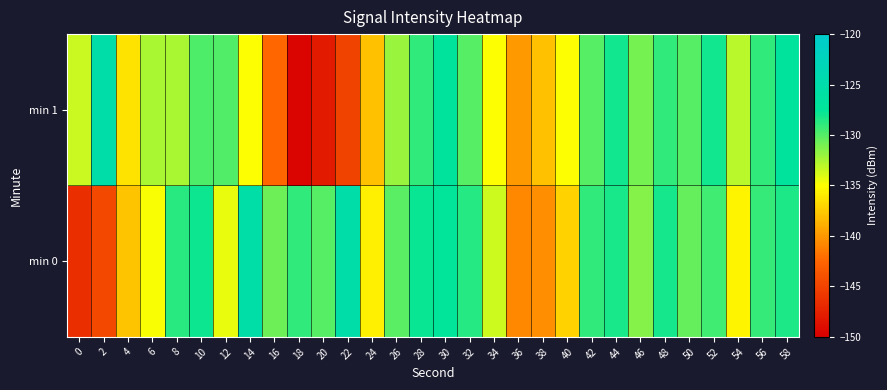

Reading right to left, extract all data points from this chart.

min 0: 58=-128.4	56=-129.1	54=-135.5	52=-129.5	50=-130.4	48=-128.2	46=-131.4	44=-128.2	42=-129.0	40=-137.2	38=-140.4	36=-140.8	34=-133.6	32=-128.7	30=-127.4	28=-127.8	26=-130.2	24=-135.7	22=-125.2	20=-130.0	18=-129.0	16=-130.8	14=-125.5	12=-134.3	10=-127.9	8=-128.8	6=-134.8	4=-137.9	2=-144.6	0=-146.6
min 1: 58=-127.0	56=-129.0	54=-133.0	52=-128.0	50=-130.0	48=-129.0	46=-131.0	44=-128.0	42=-130.0	40=-135.0	38=-138.0	36=-140.0	34=-135.0	32=-130.0	30=-127.0	28=-129.0	26=-132.0	24=-138.0	22=-145.0	20=-148.0	18=-149.6	16=-142.4	14=-135.0	12=-129.8	10=-129.7	8=-132.4	6=-132.5	4=-136.4	2=-125.2	0=-133.4